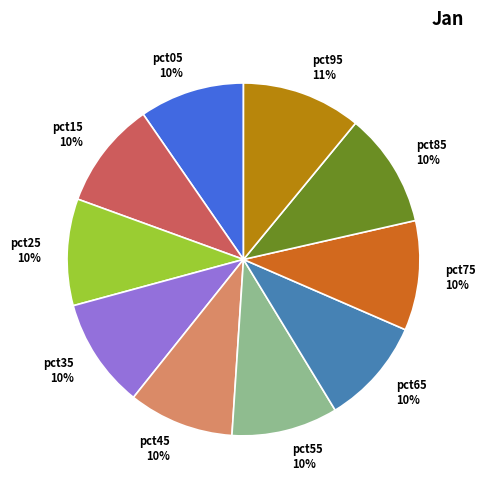

The pct85 slice represents 1% of the pie. True or false?

False